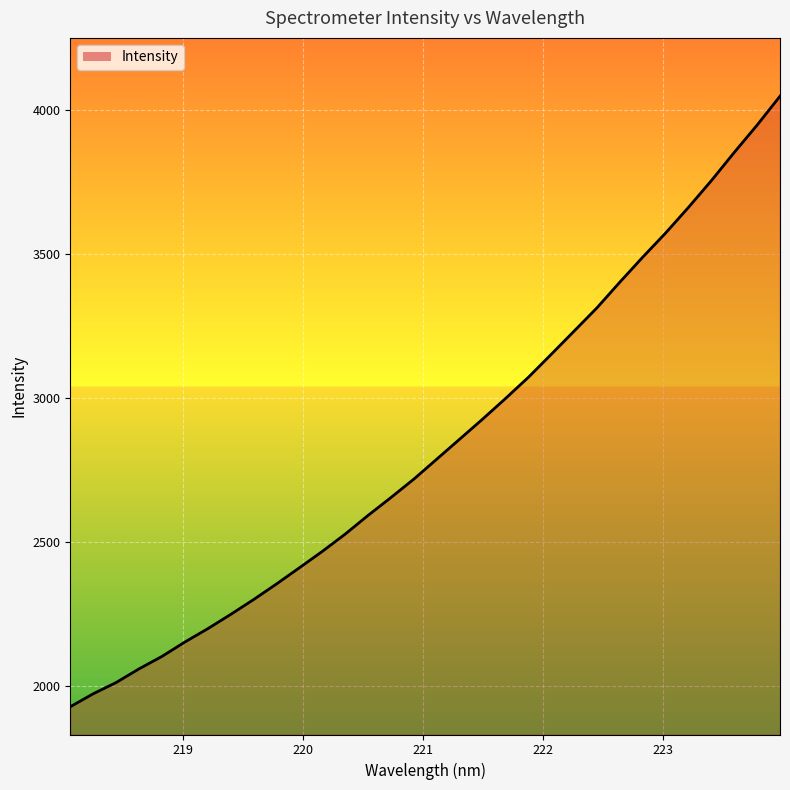

What is the maximum value shown in the chart?

4049.0